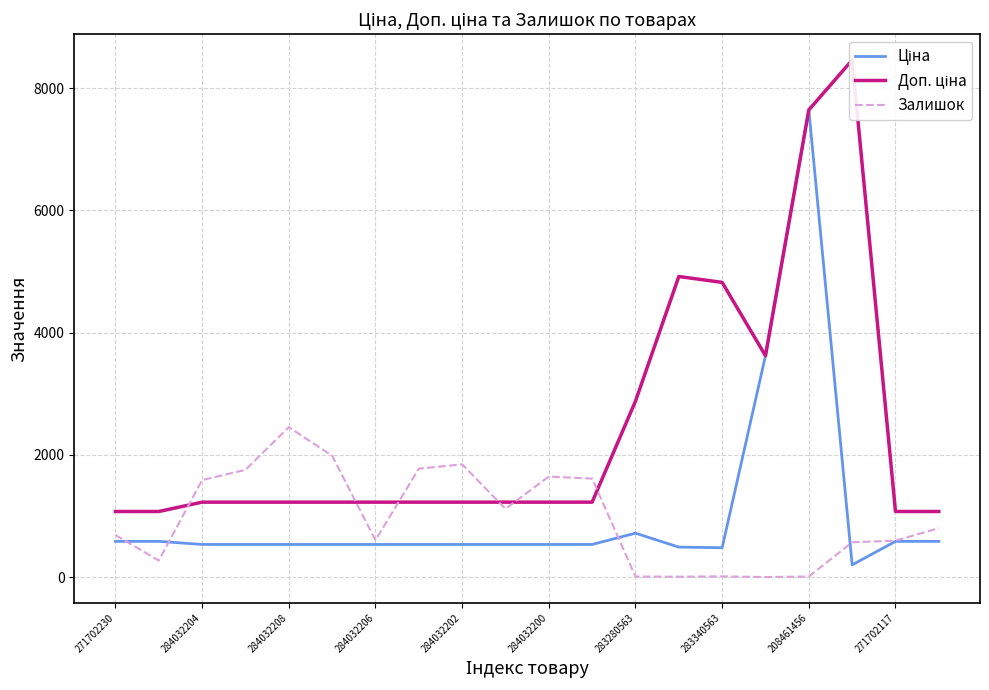

At which label does Залишок reach its peak?

284032208